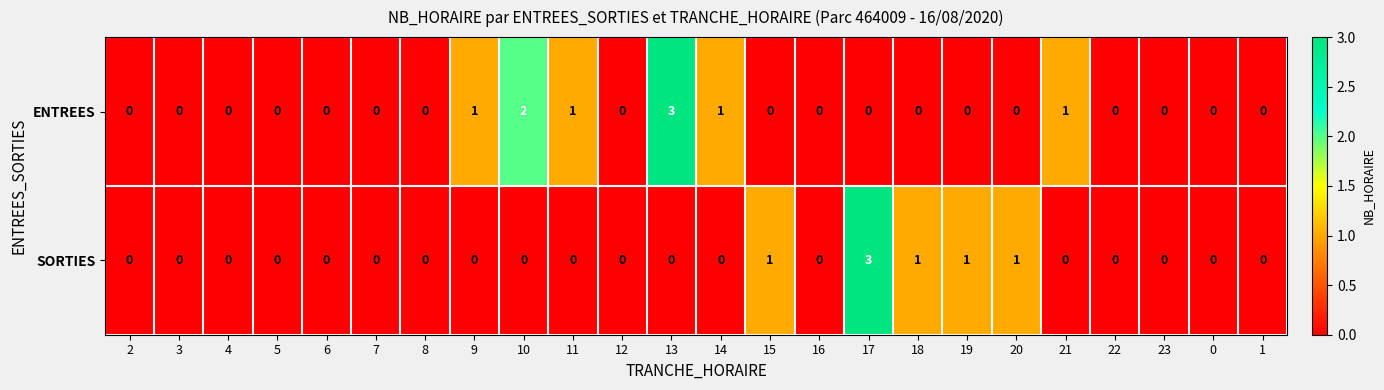

List the series in order of their overall mean, lowest first.

SORTIES, ENTREES